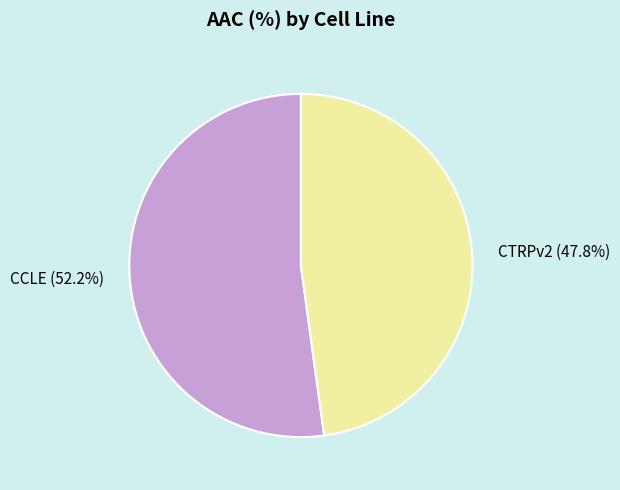

Rank the categories by value from lowest to highest.

CTRPv2, CCLE